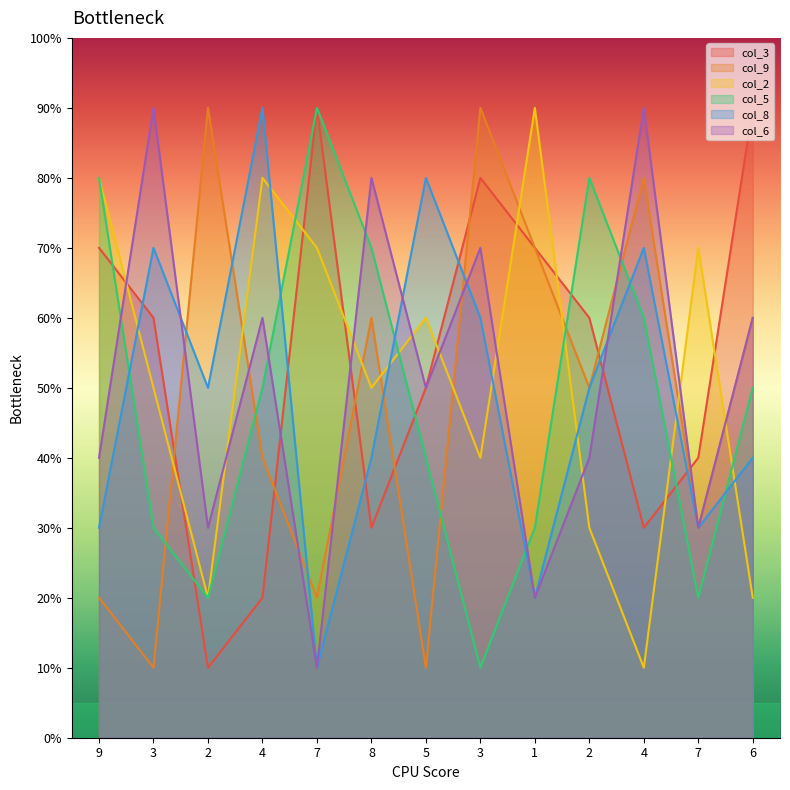

Does the chart display data point markers on the line(s)?

No